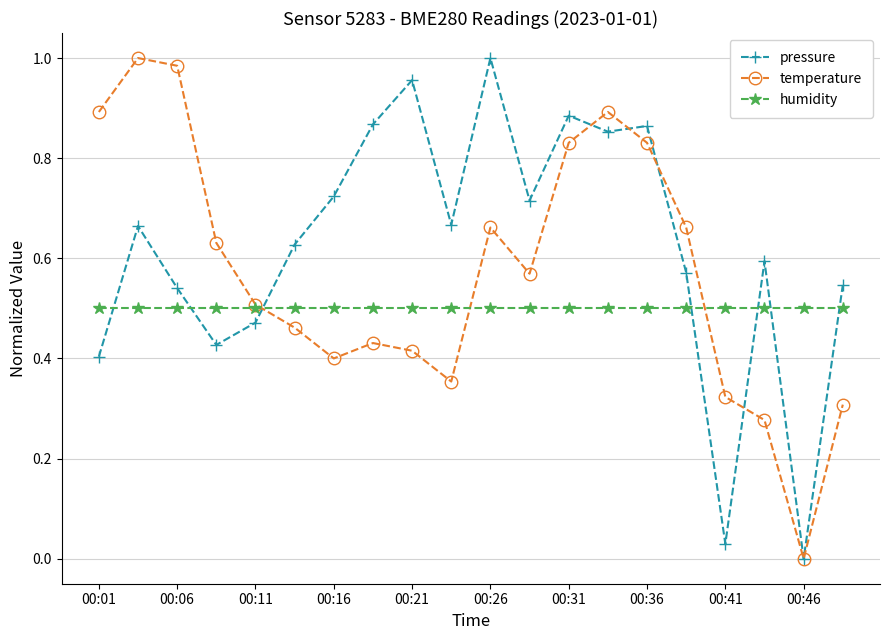

Which series ends up on top after the final intersection of pressure and humidity?

pressure